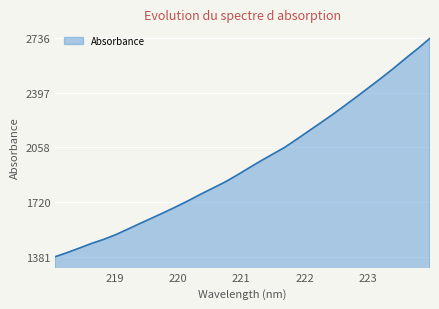

What is the maximum value shown in the chart?

2735.7